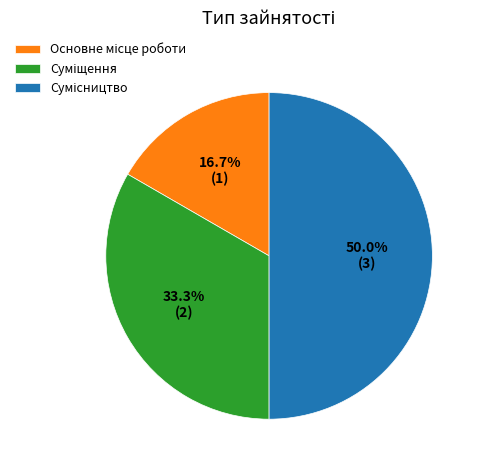

Which category has the biggest portion of the pie?

Сумісництво